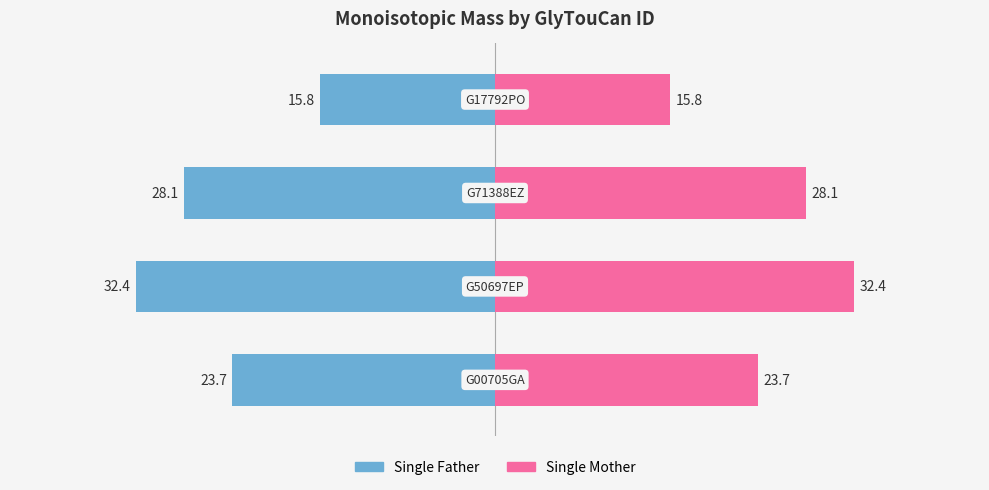

Reading left to right, extract all data points from this chart.

Single Father: -23.7	-32.4	-28.1	-15.8
Single Mother: 23.7	32.4	28.1	15.8